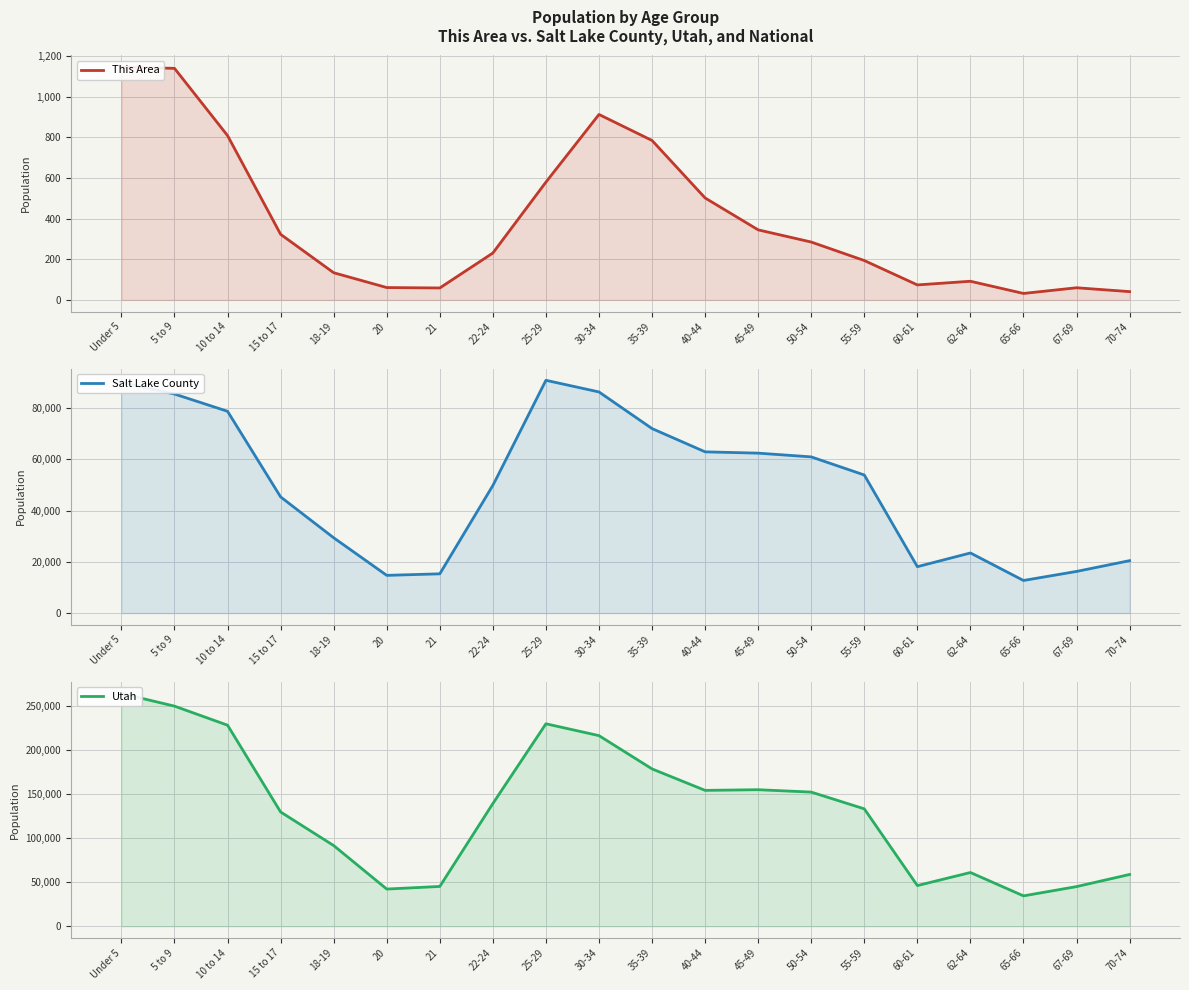

The This Area series shows 345 at 45-49. True or false?

True